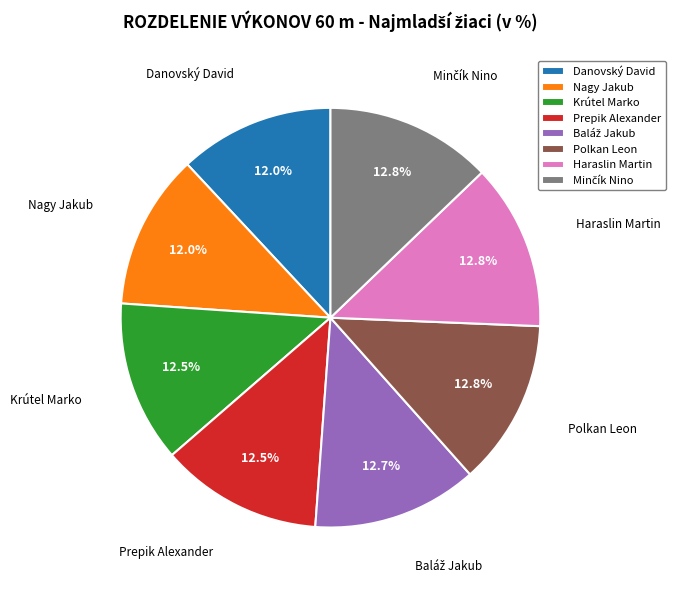

Between Krútel Marko and Danovský David, which is larger?

Krútel Marko